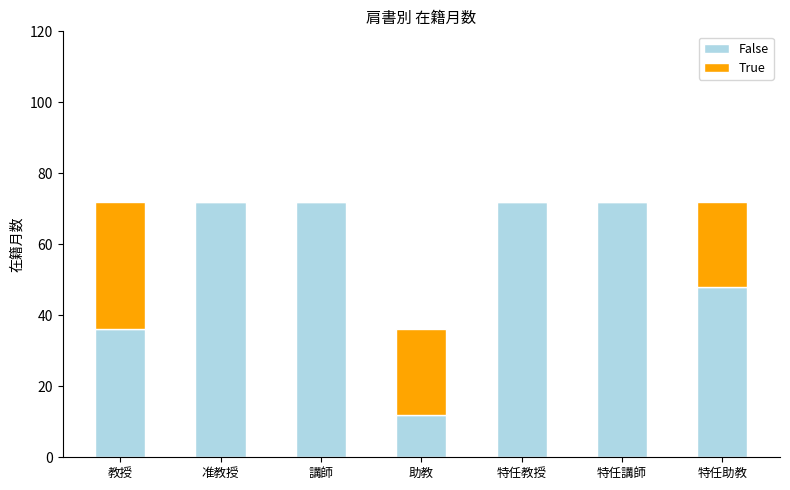

How many series are shown in this chart?

2